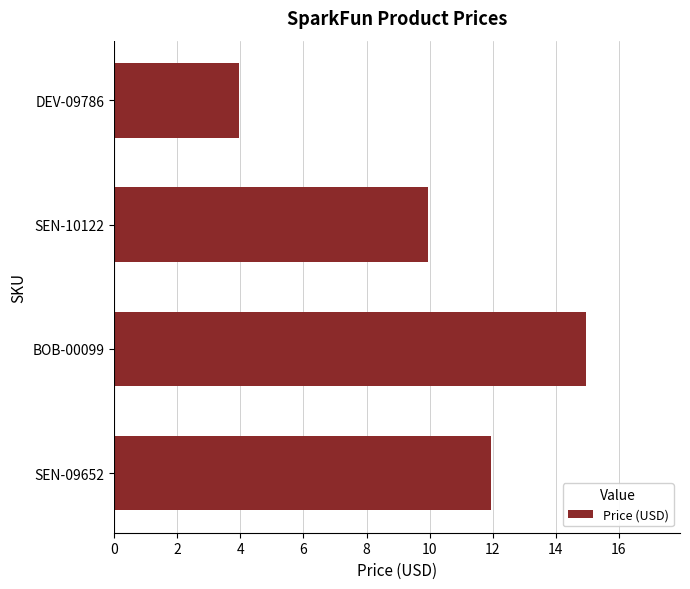

The chart shows a value of 9.9 at SEN-10122. True or false?

True